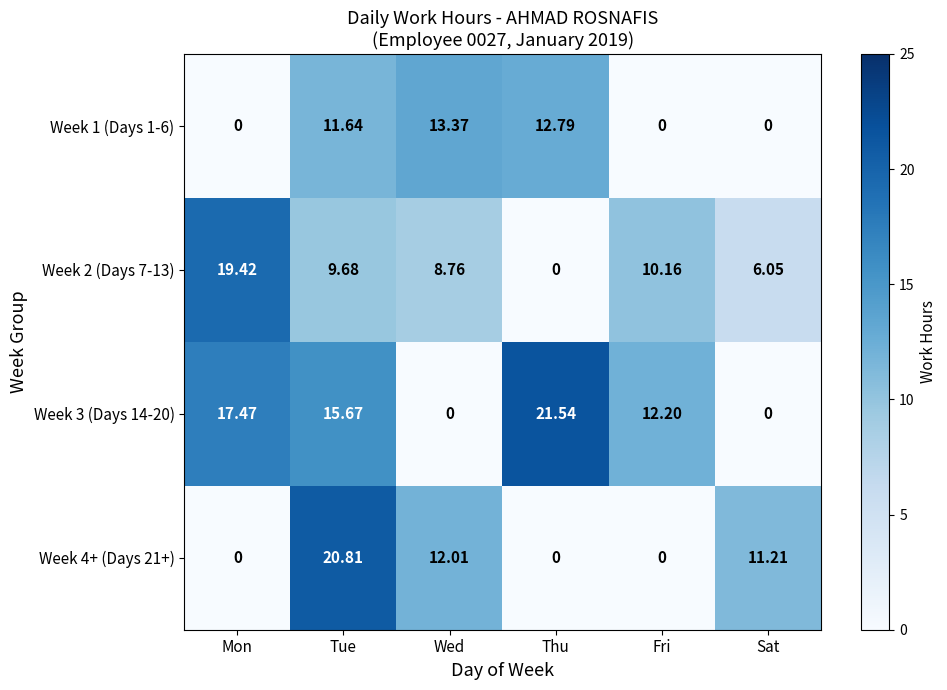

Which category has the highest value across all series?

Thu